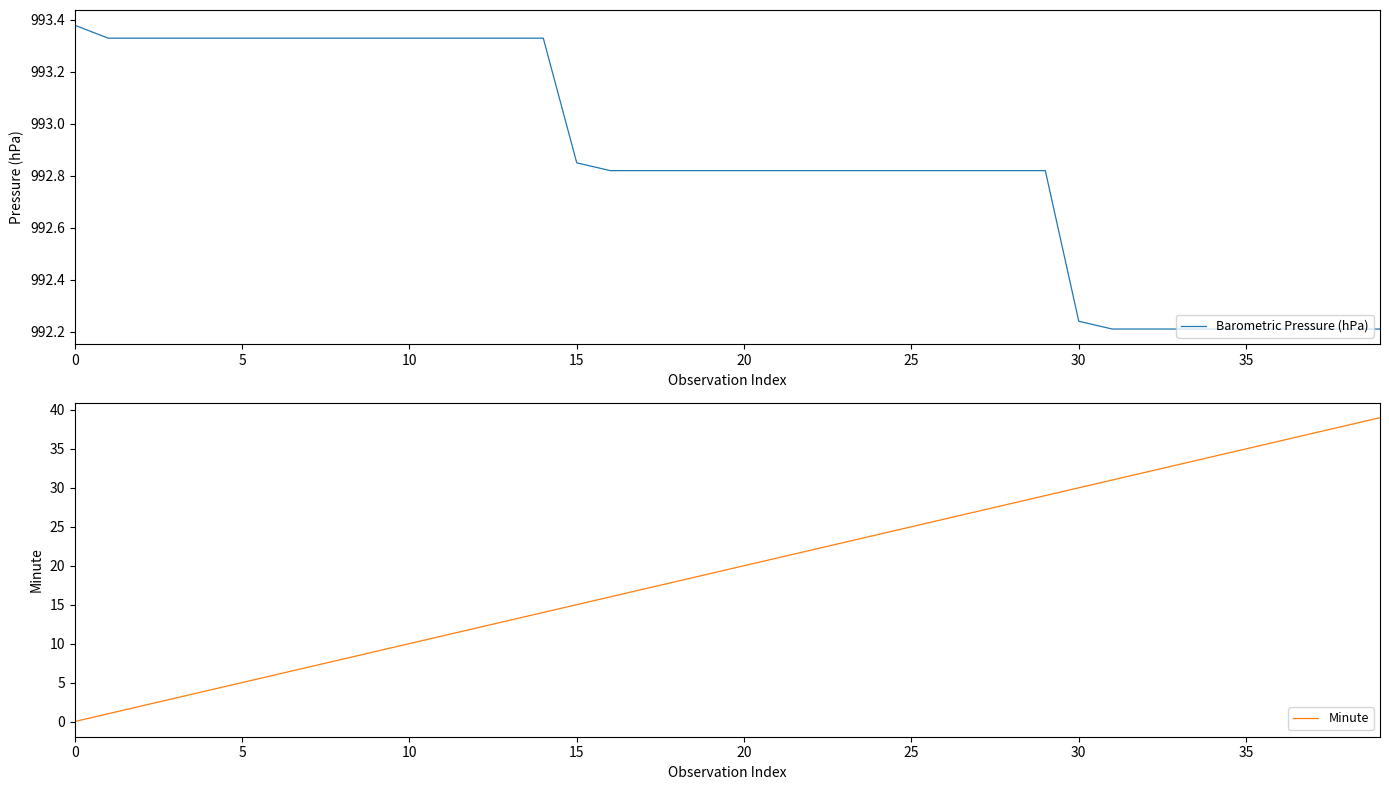

True or false: Barometric Pressure (hPa) and Minute cross at least once.

False